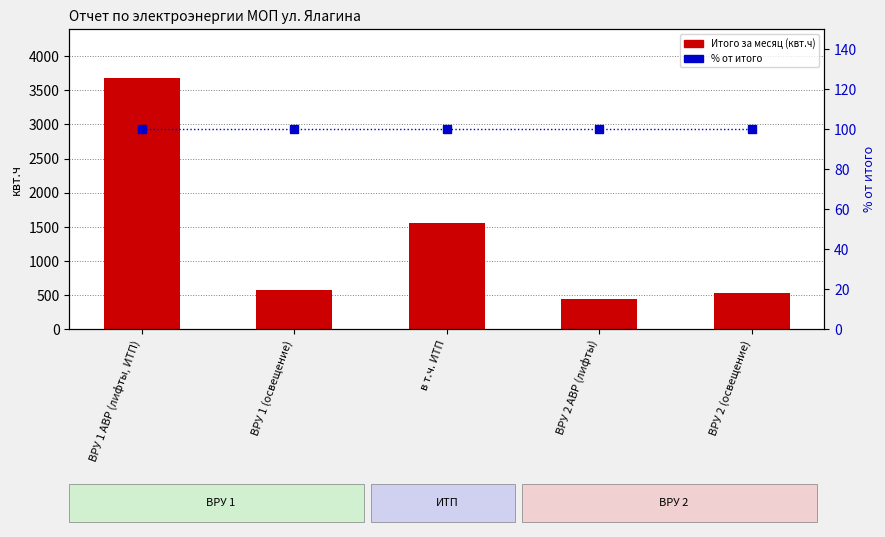

What position from the right is ВРУ 2 (освещение)?

1